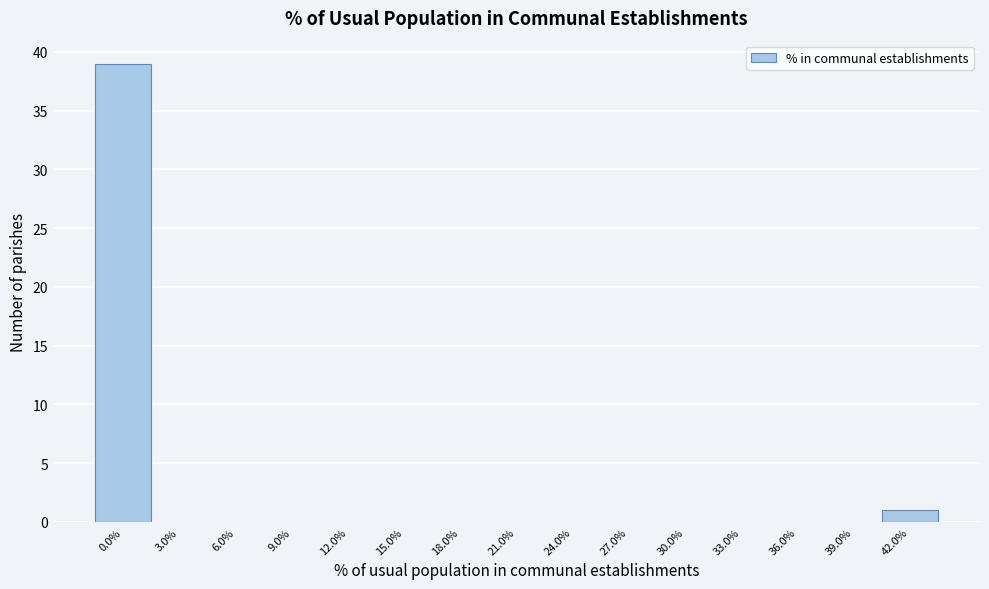

Reading left to right, transcribe all the data shown in this chart.

0.0%=39	3.0%=0	6.0%=0	9.0%=0	12.0%=0	15.0%=0	18.0%=0	21.0%=0	24.0%=0	27.0%=0	30.0%=0	33.0%=0	36.0%=0	39.0%=0	42.0%=1